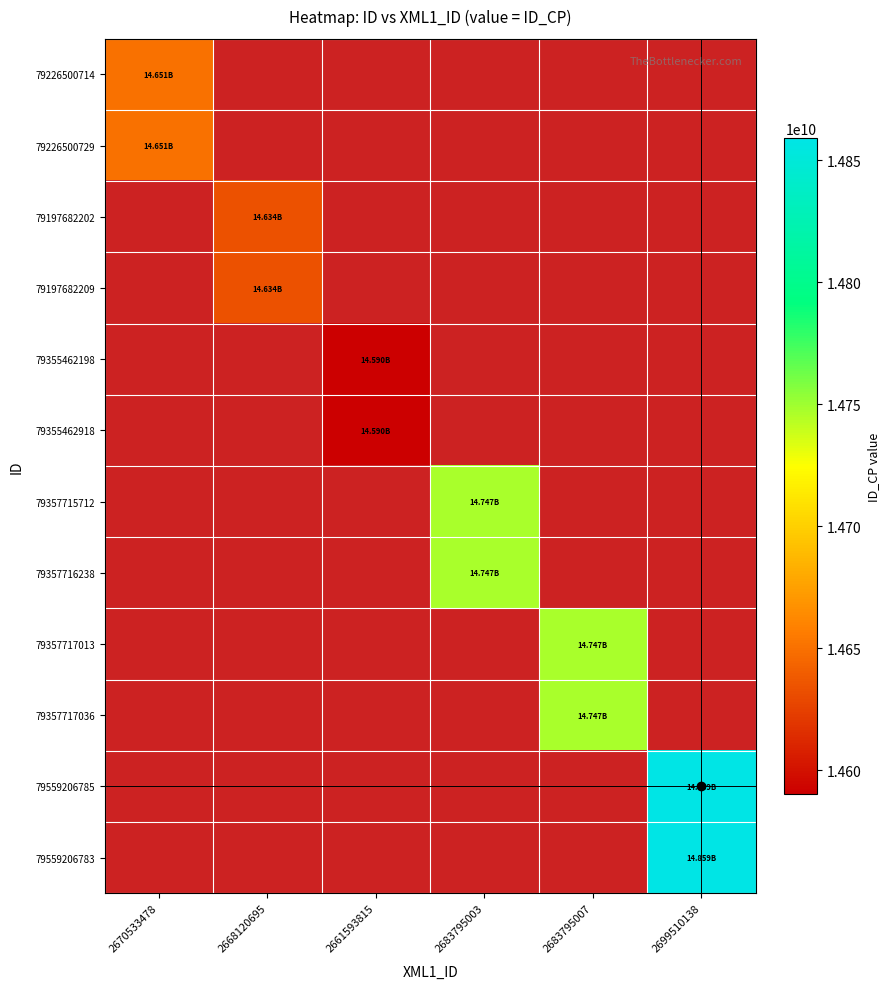

How many categories are shown in the chart?

6